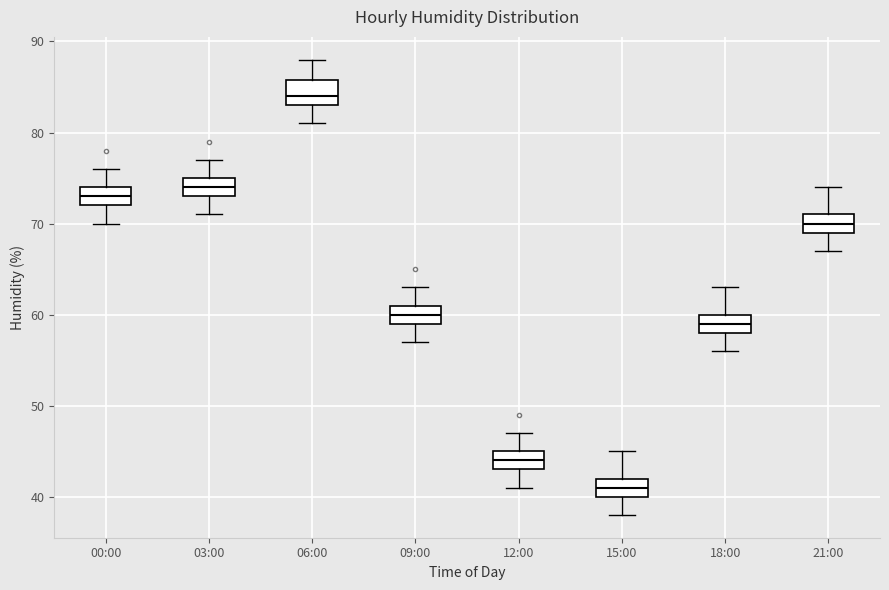

Where does the lower whisker of the box for 03:00 end on the y-axis? The values are not printed on the chart, so give them approximately, as read against the axis.

71